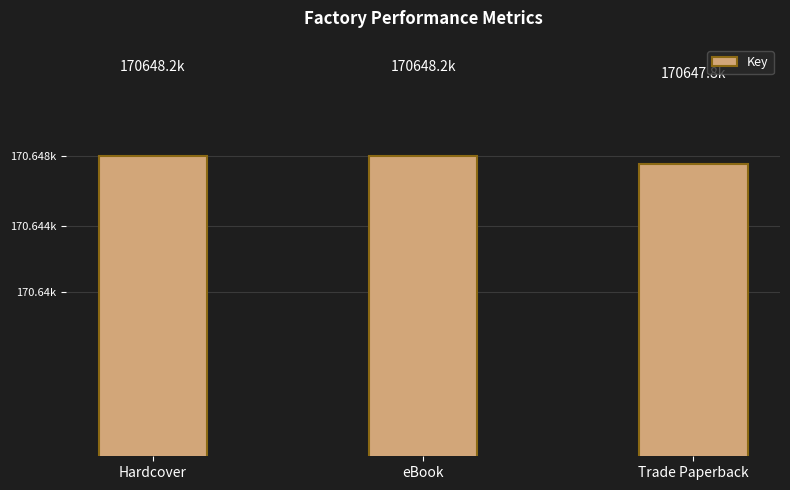

Are the bars grouped side by side (vs. stacked)?

No